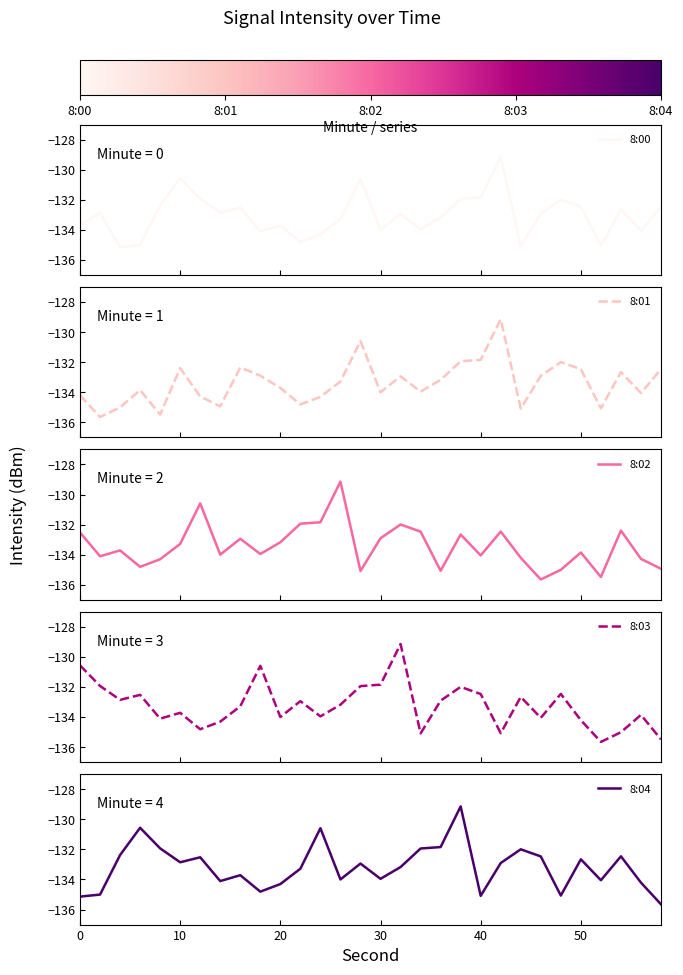

What are all the series names shown in the legend?

8:00, 8:01, 8:02, 8:03, 8:04